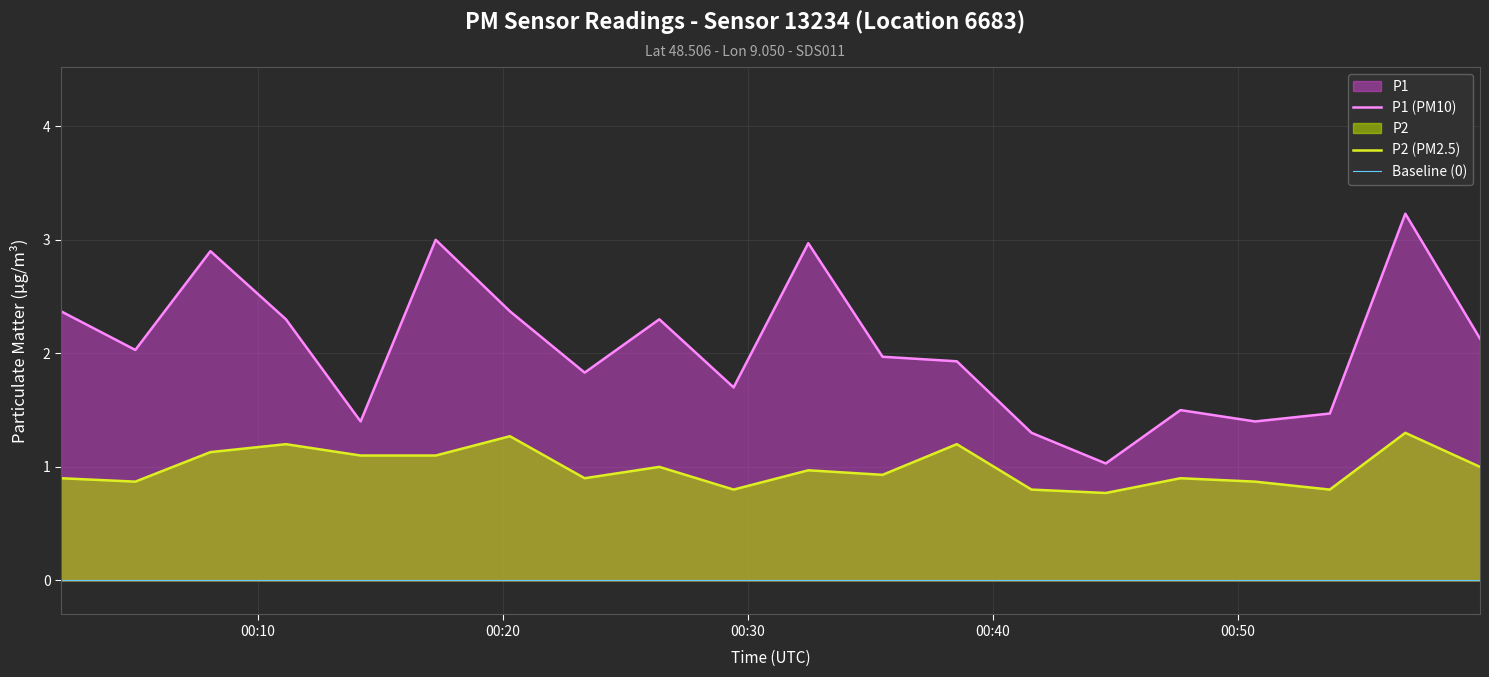

How many lines are shown in the chart?

2